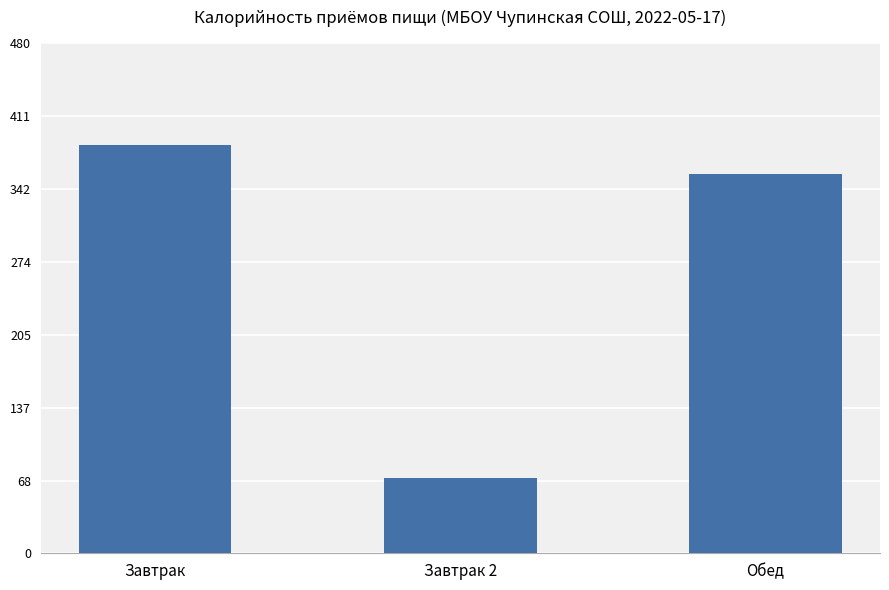

Where does the data first go above 356?

Завтрак